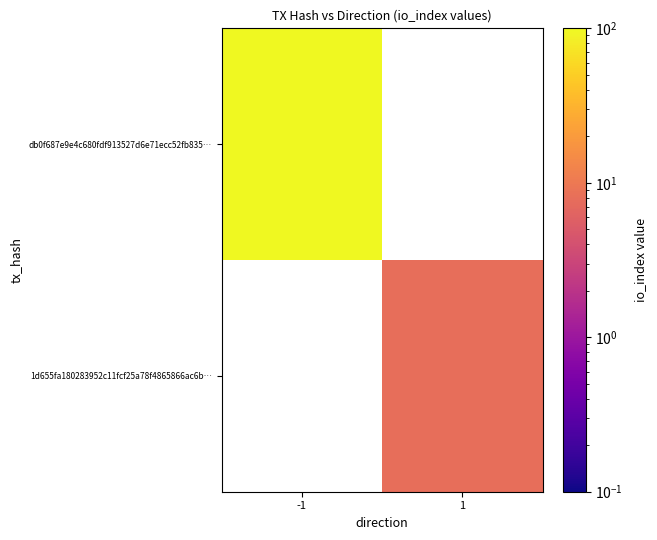

At which category does the chart reach its minimum across all series?

1